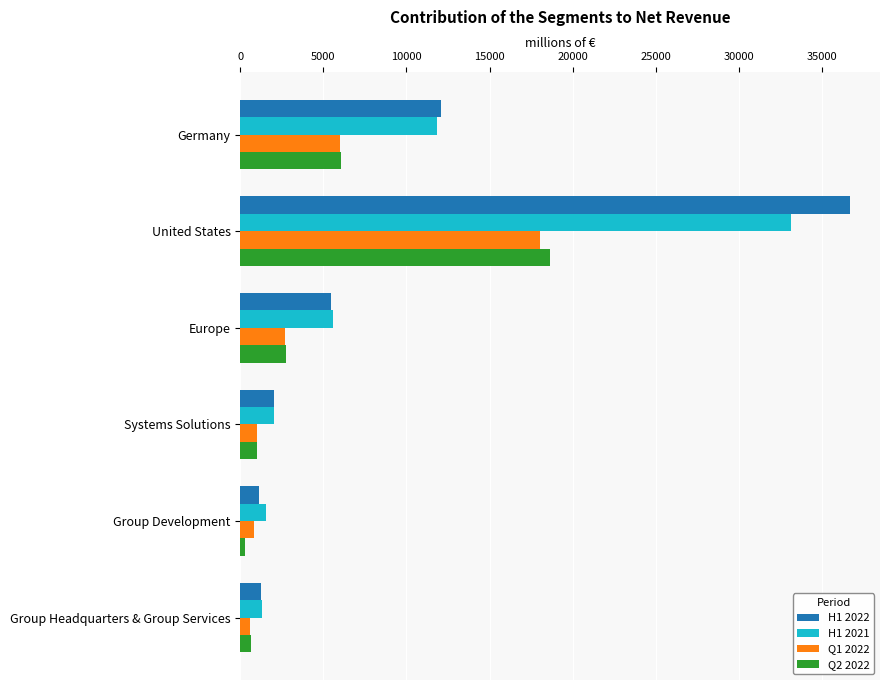

List the series in order of their peak value, highest first.

H1 2022, H1 2021, Q2 2022, Q1 2022